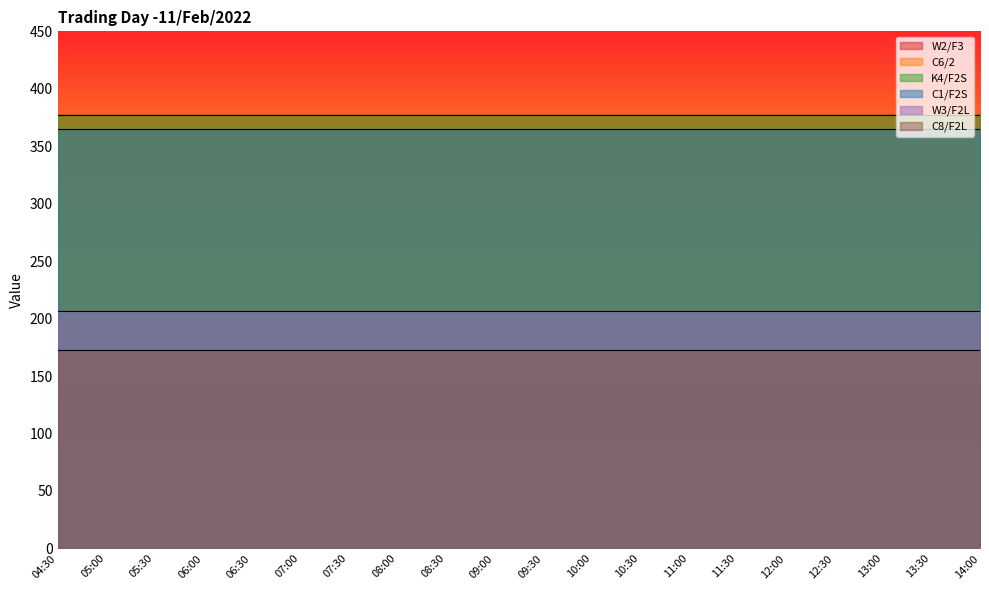

What is the difference between the highest and lowest values at 07:00?

204.5